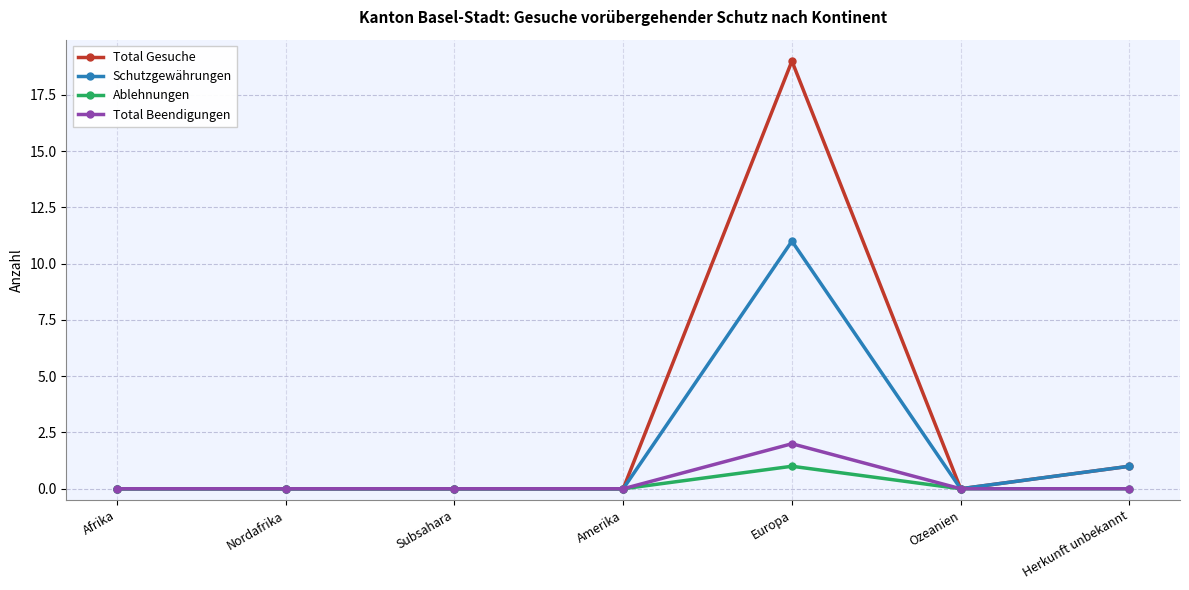

What is the difference between the highest and lowest values at Herkunft unbekannt?

1